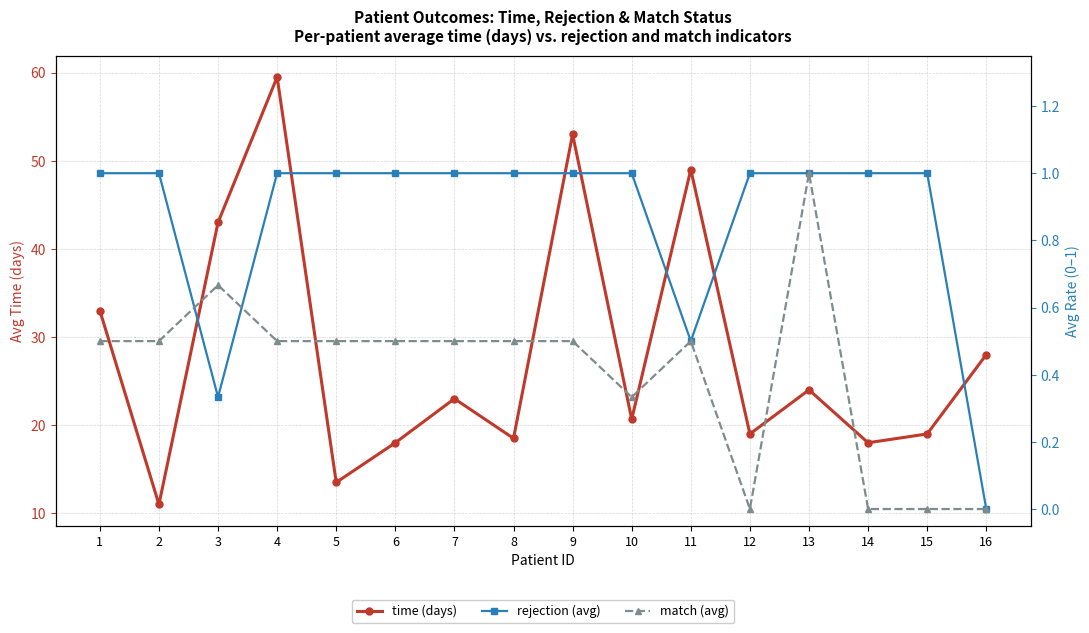

Where does the time (days) series first go above 23?

1